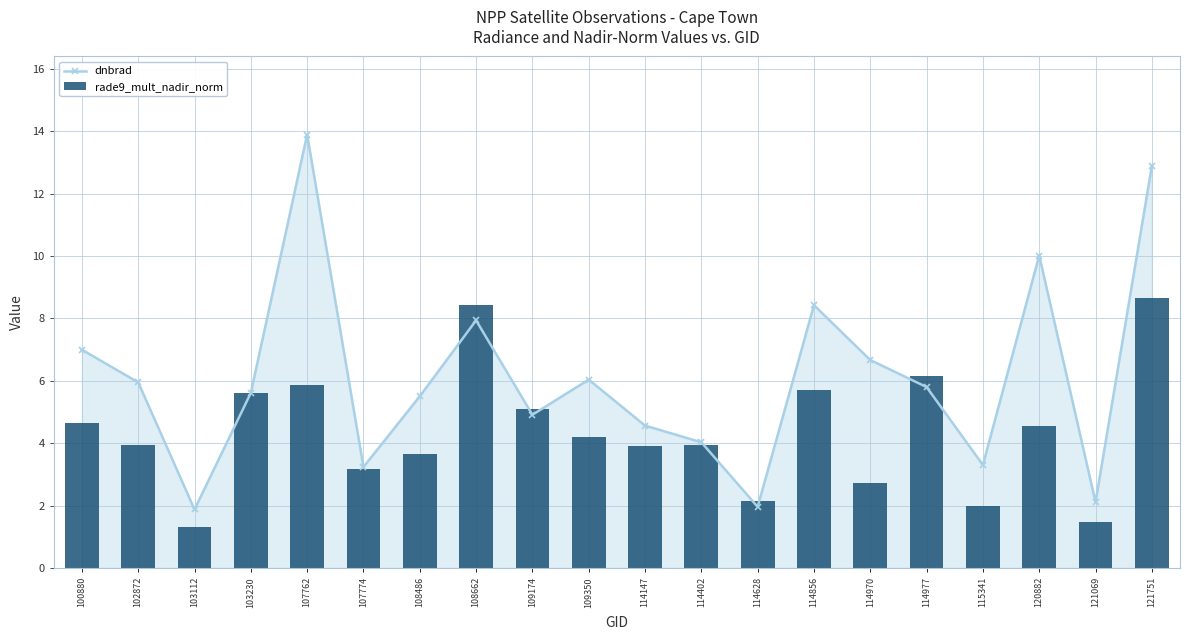

Which label corresponds to the largest value in the chart?

107762